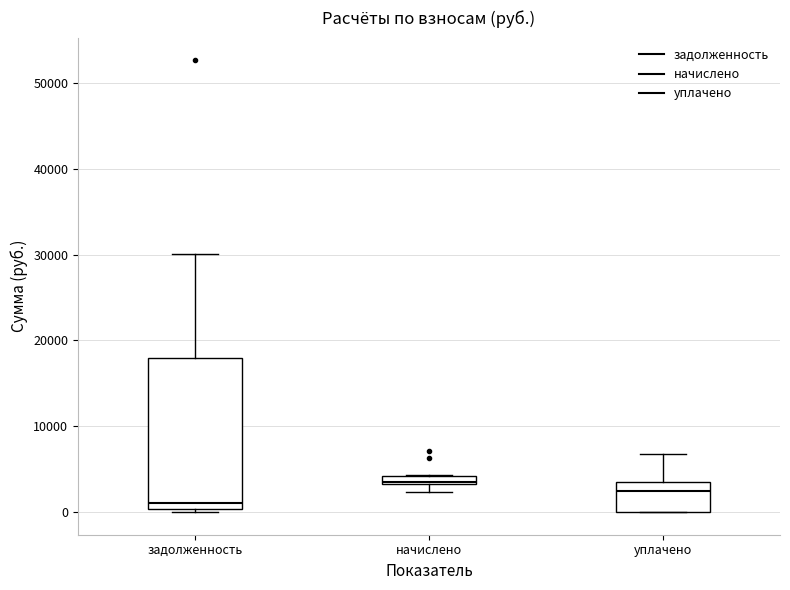

Which box has the highest median line?

начислено